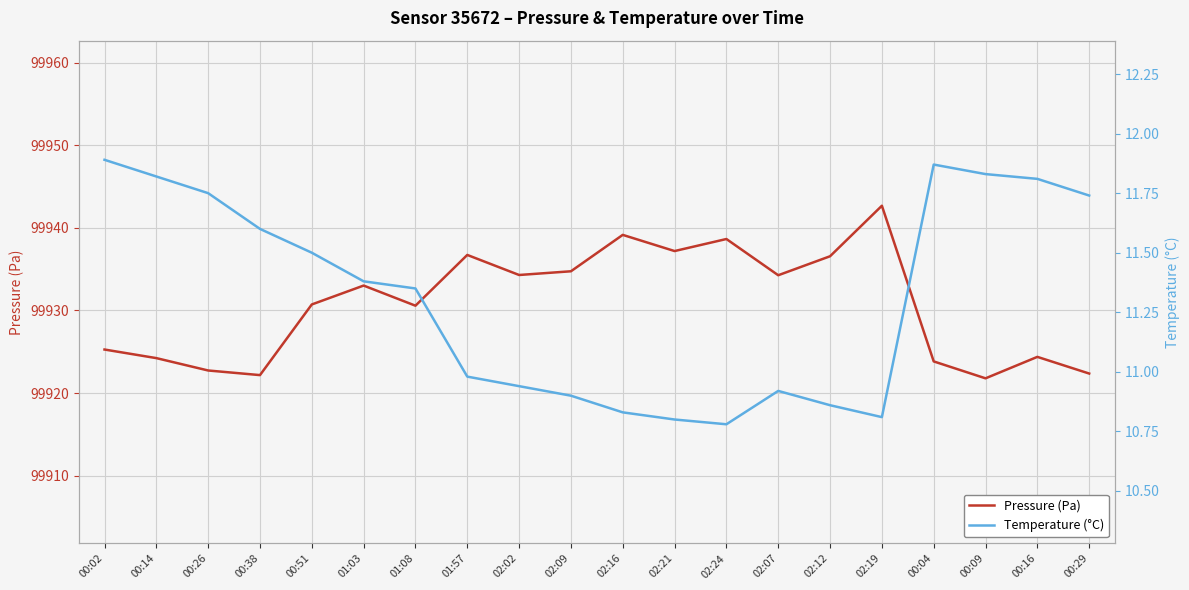

How many categories are shown in the chart?

20